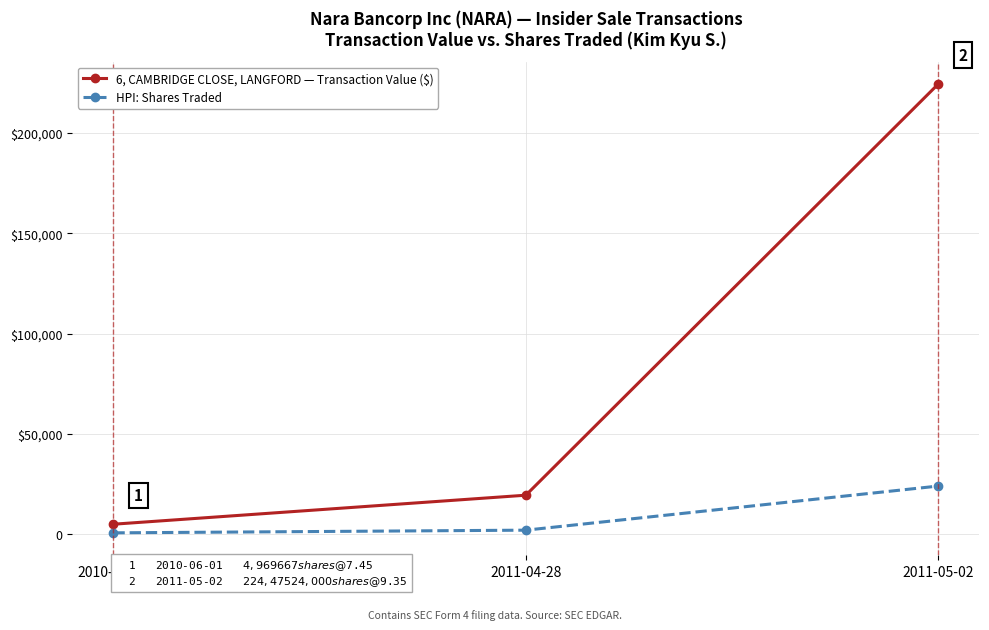

Which series has the largest range (max minus min)?

6, CAMBRIDGE CLOSE, LANGFORD — Transaction Value ($)